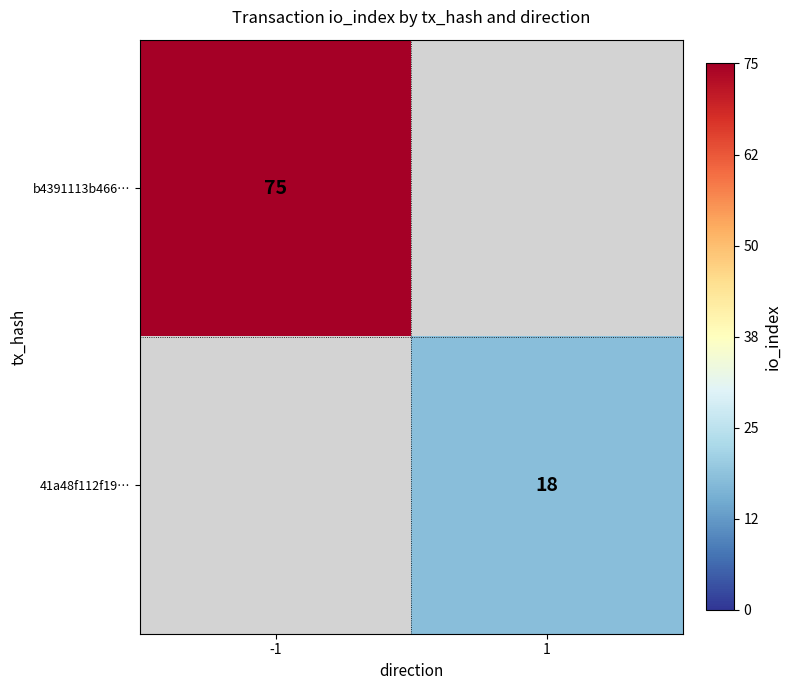

Which has a higher value, 1 or -1?

-1